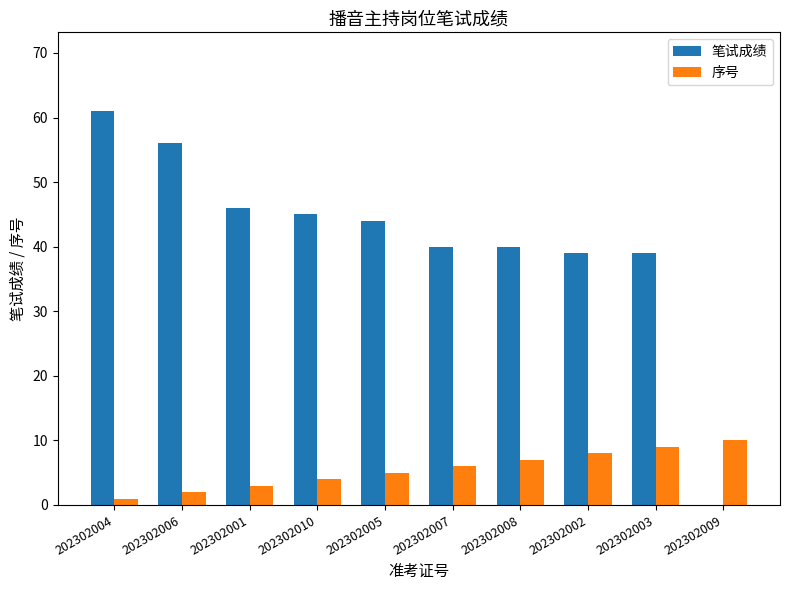

Which category has the highest value in the 序号 series?

202302009